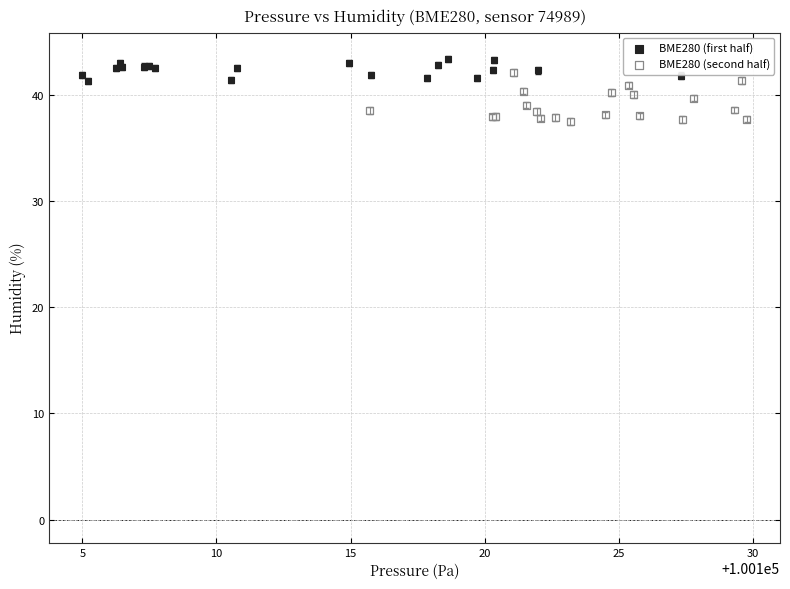

Which series has the widest spread of Y values?

BME280 (second half)